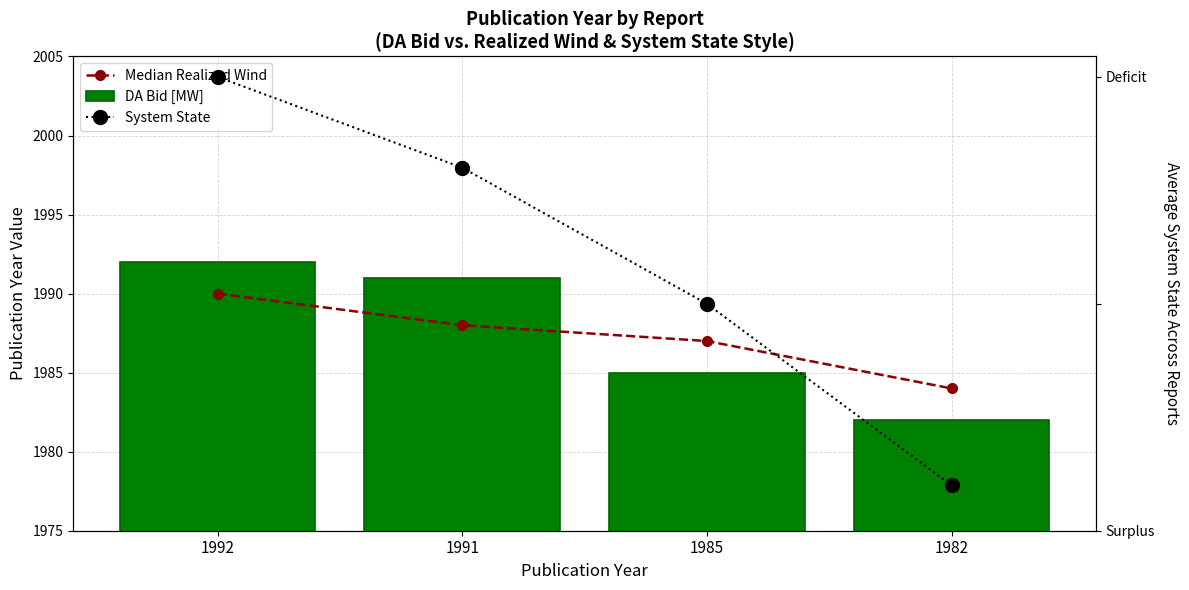

What is the sum of the DA Bid [MW] values at 1992 and 1982?

3974